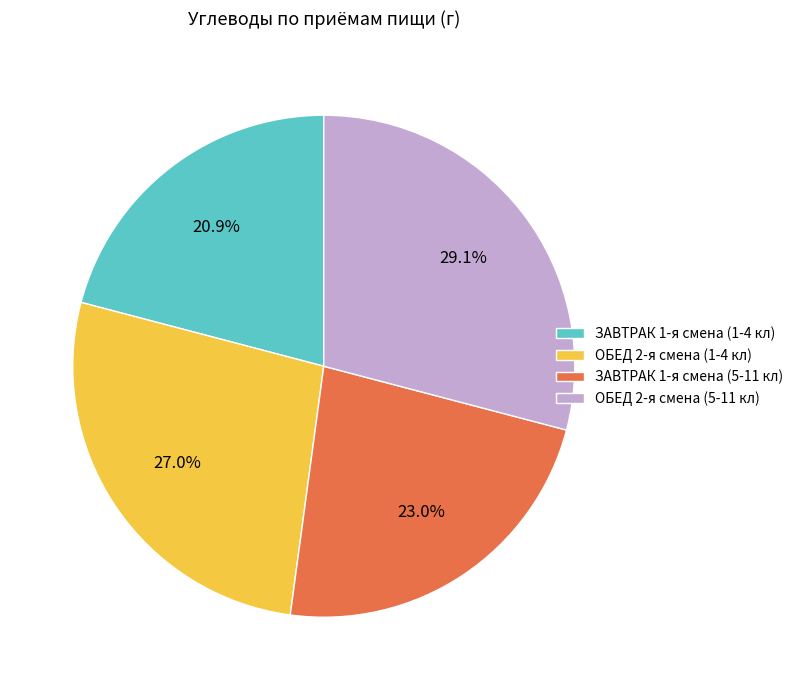

Which has a higher value, ОБЕД 2-я смена (1-4 кл) or ЗАВТРАК 1-я смена (1-4 кл)?

ОБЕД 2-я смена (1-4 кл)